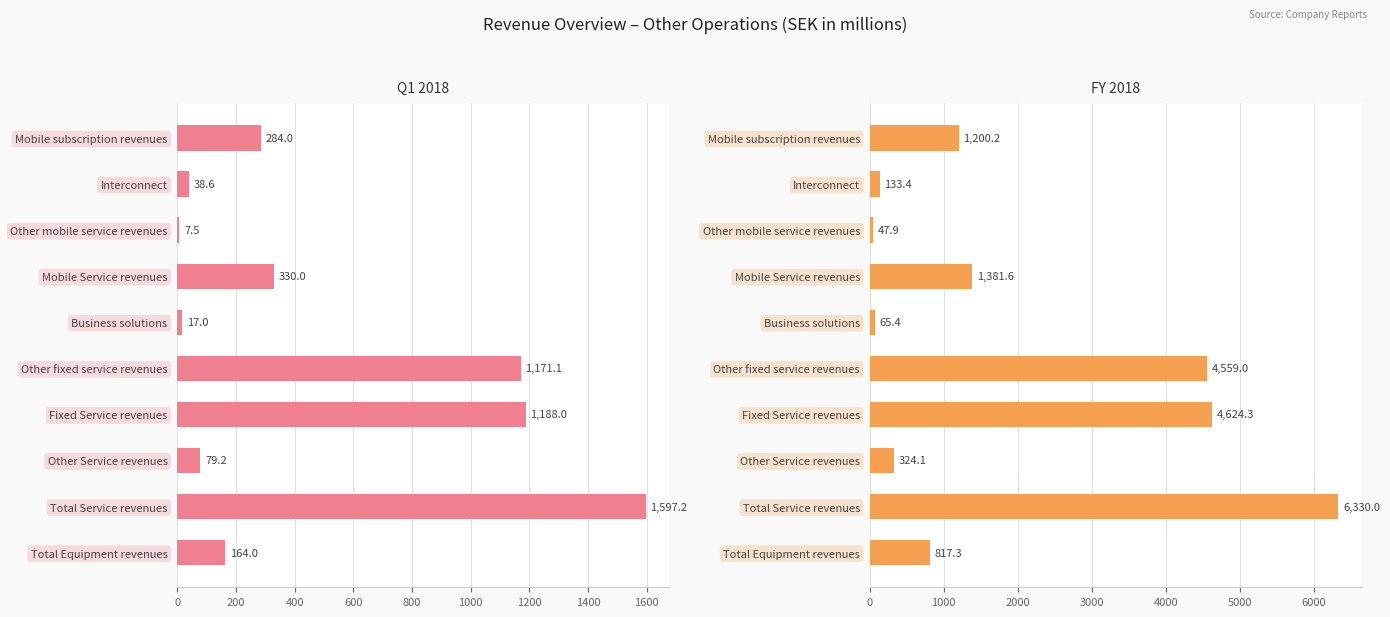

At how many categories does at least one series exceed 2234?

3